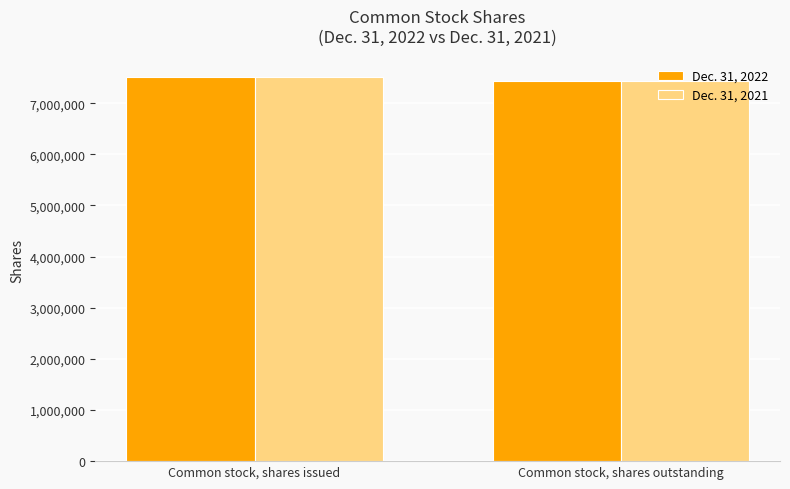

What position from the right is Common stock, shares issued?

2